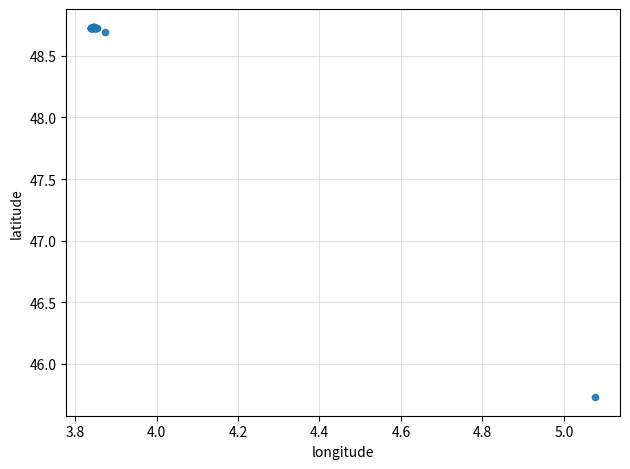

What Y value in the scatter plot is closest to 47?

45.7